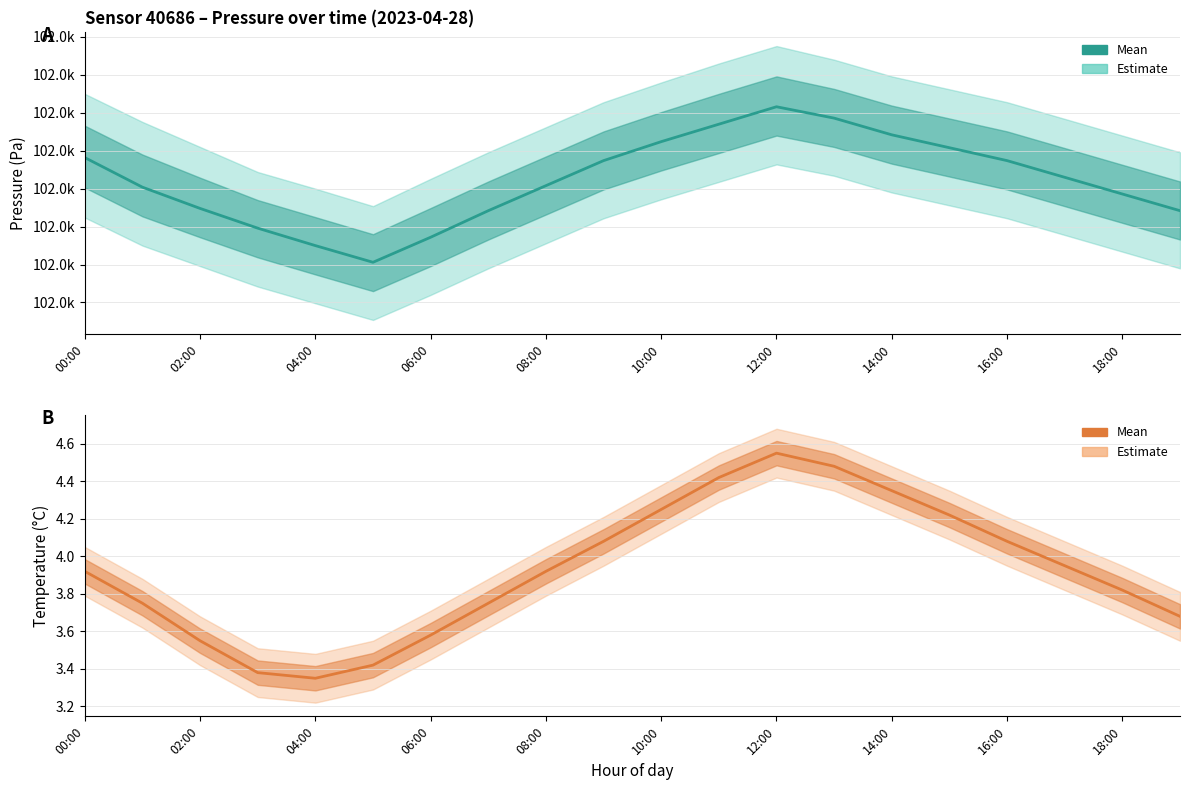

What is the value of the Pressure (mean) point at the 14th from the left?

101994.3